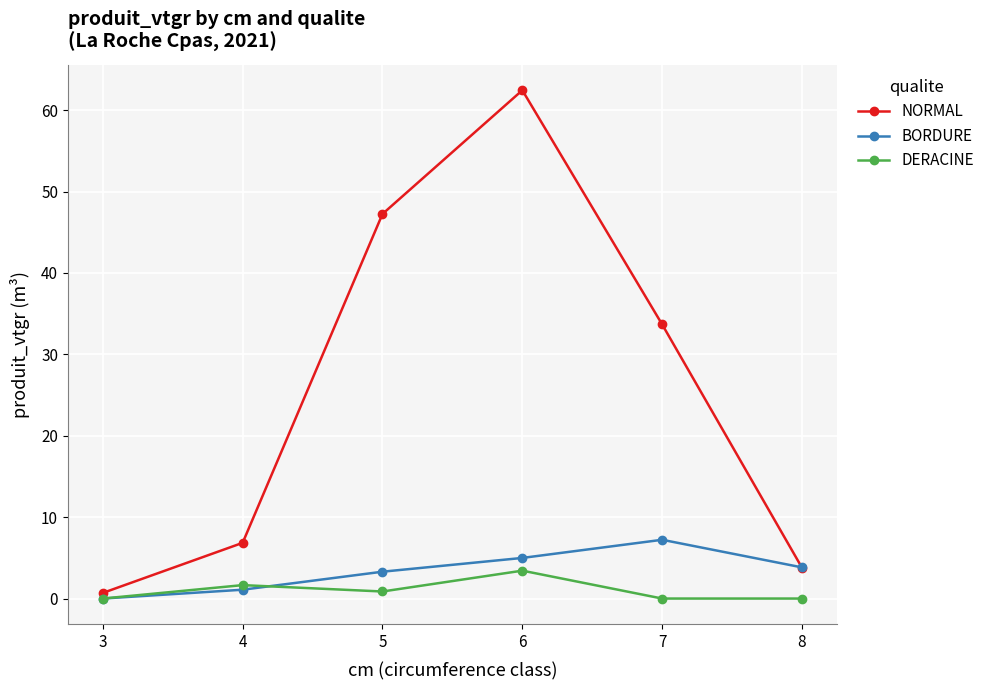

What is the sum of all BORDURE values?

20.4